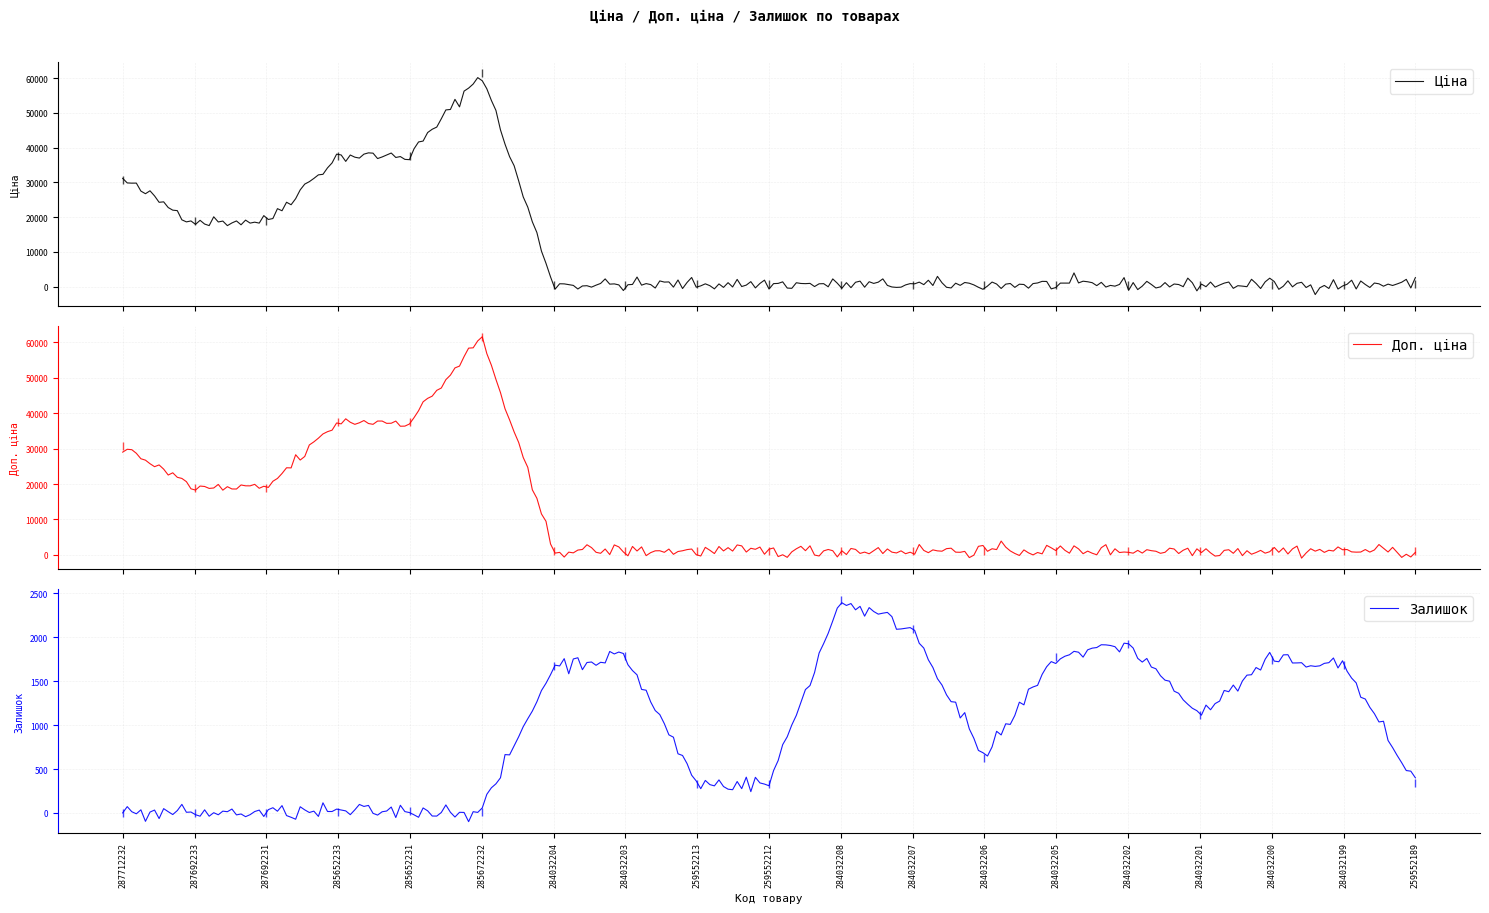

At which category is the sum across all series the highest?

285672232